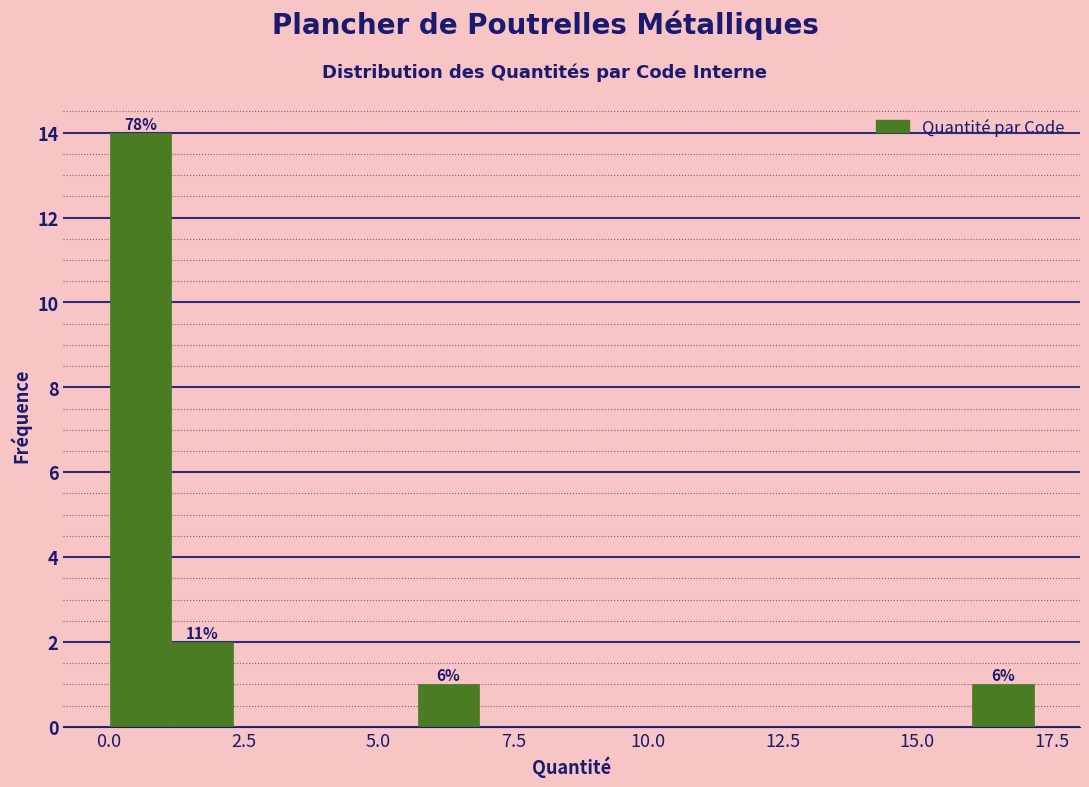

Around what value on the x-axis is the tallest bar? Give the approximate position of its centre, as read against the axis.

0.5